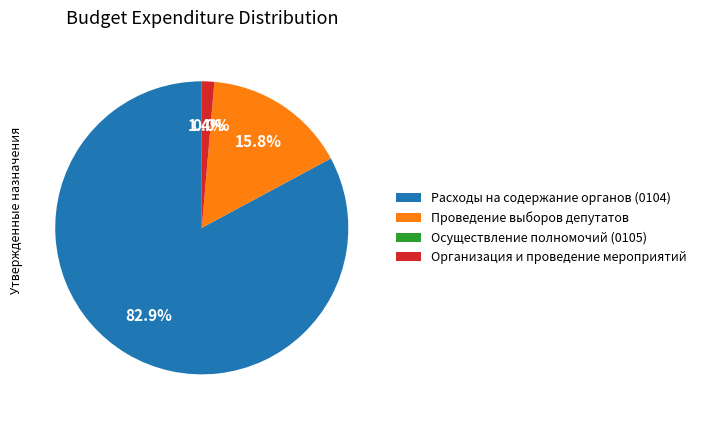

What is the largest slice in the pie chart?

Расходы на содержание органов (0104)